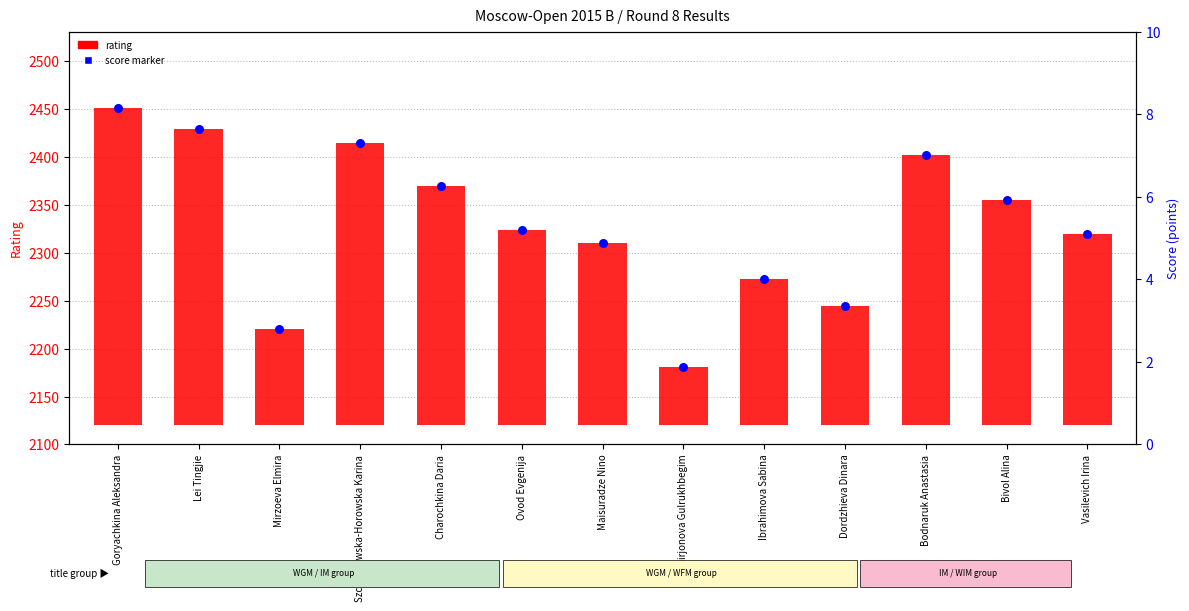

Which series has the widest spread of Y values?

rating